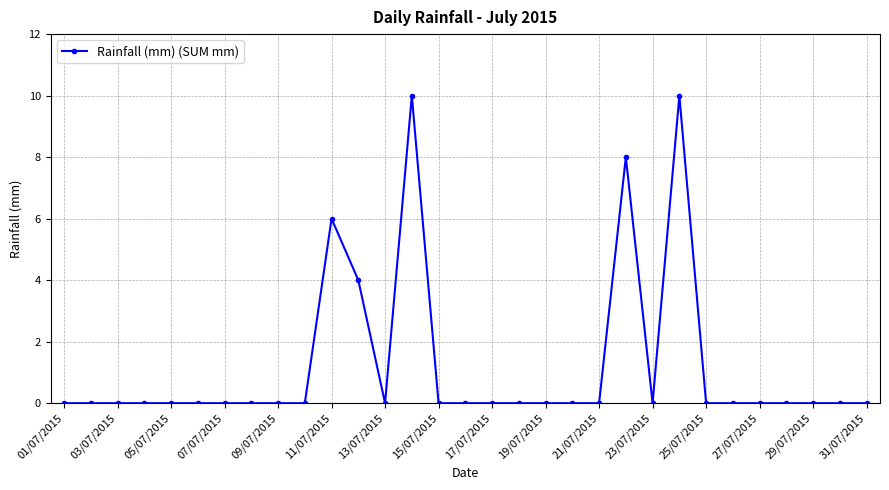

True or false: the data has more than 0 interior local peaks.

True